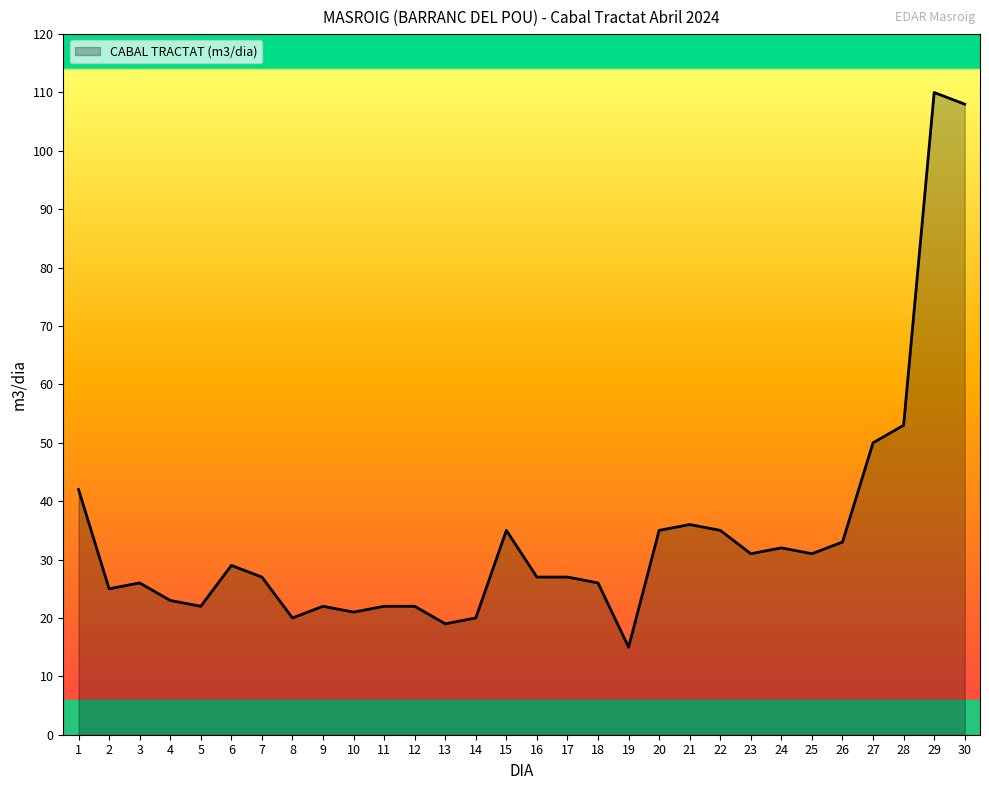

True or false: the data shows 50 at 22.

False